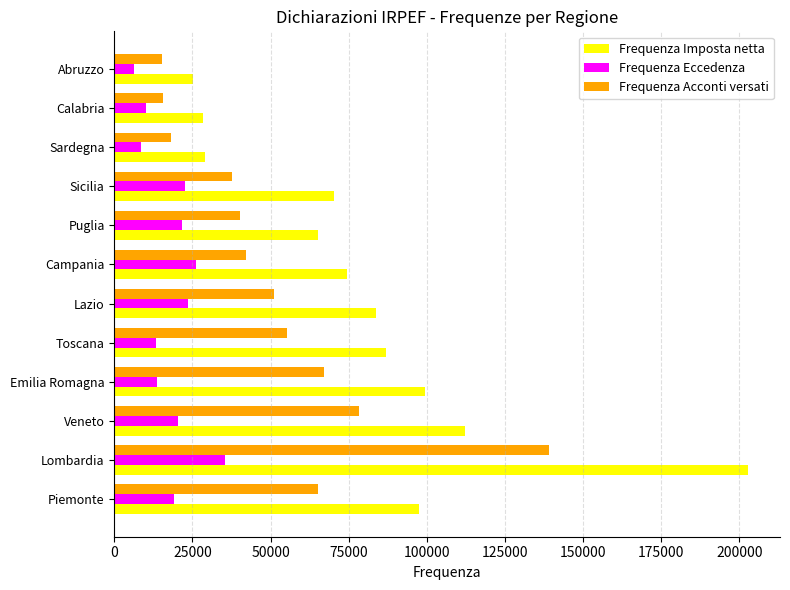

Read the Frequenza Eccedenza value at Puglia, to the nearest 10.

21510